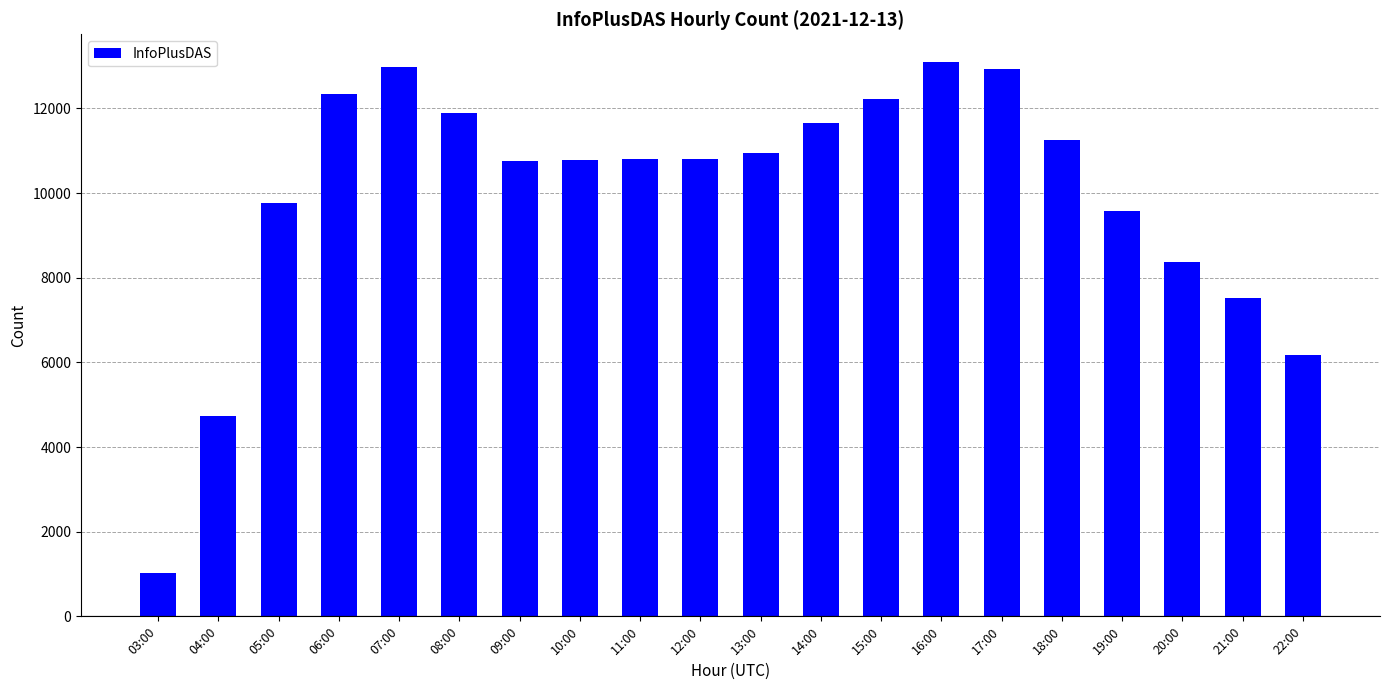

Between 22:00 and 09:00, which is larger?

09:00